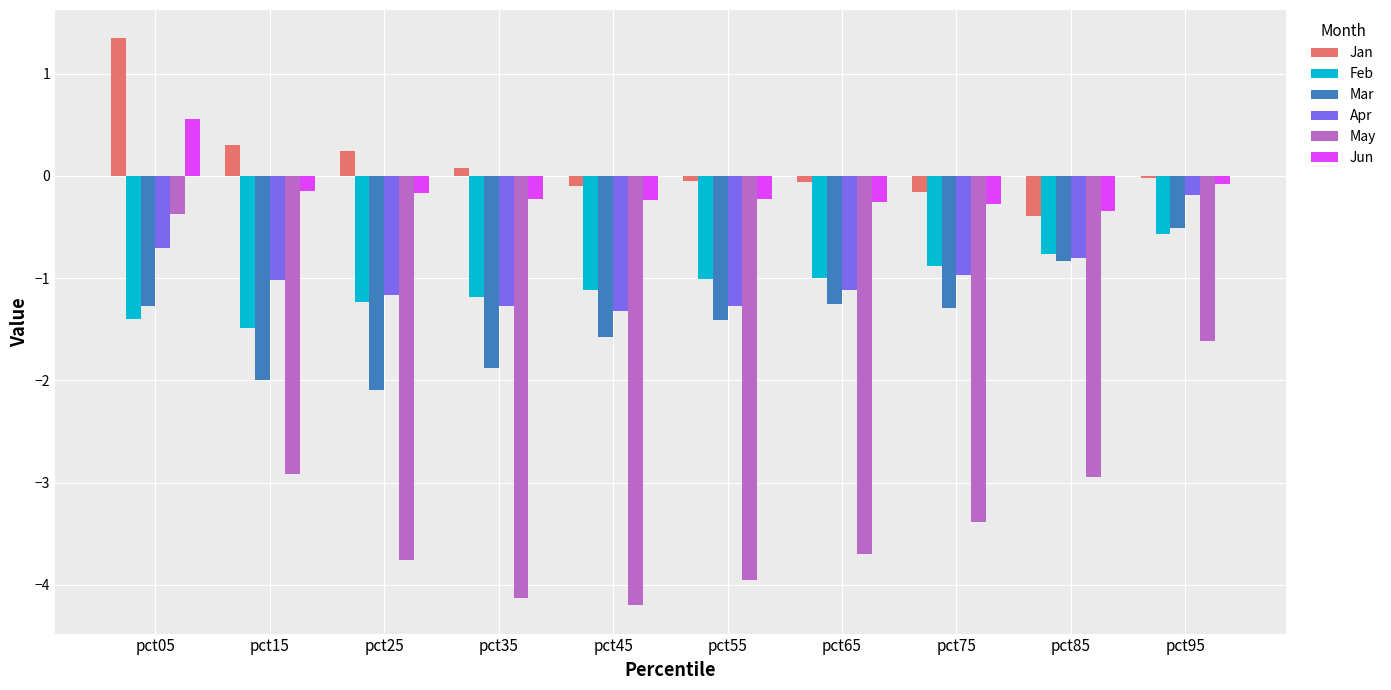

The value of Jun at pct25 is -0.2. True or false?

True